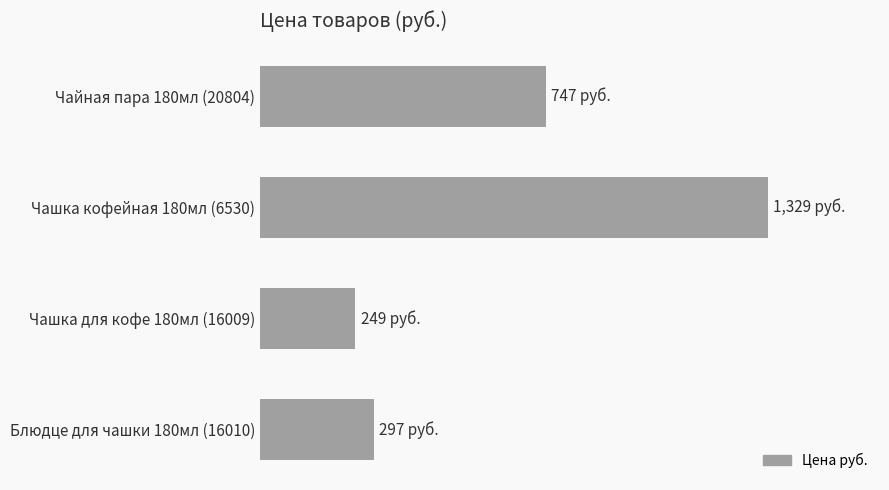

Which label corresponds to the largest value in the chart?

Чашка кофейная 180мл (6530)